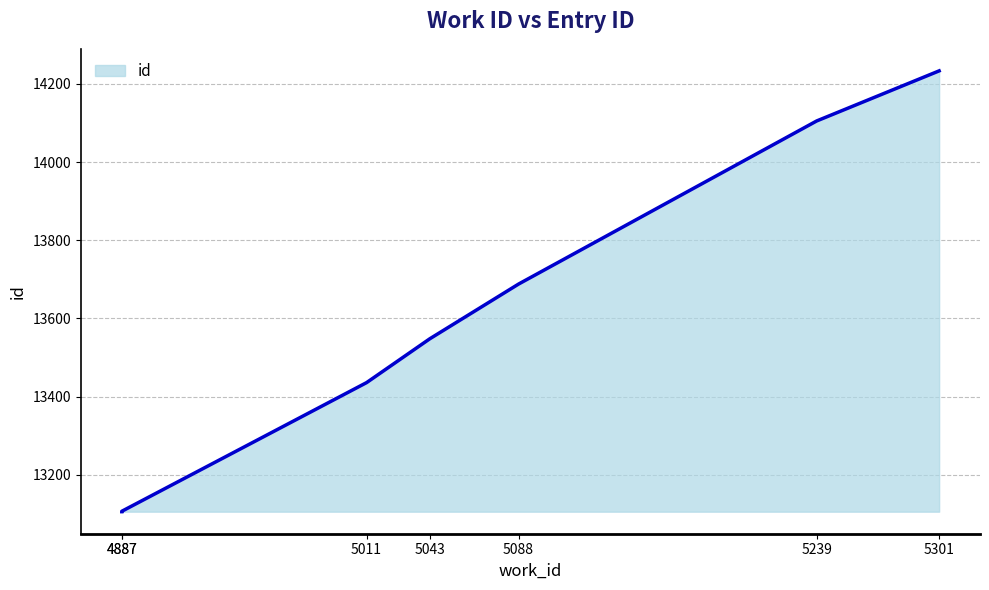

What is the difference between the maximum and minimum values?

1127